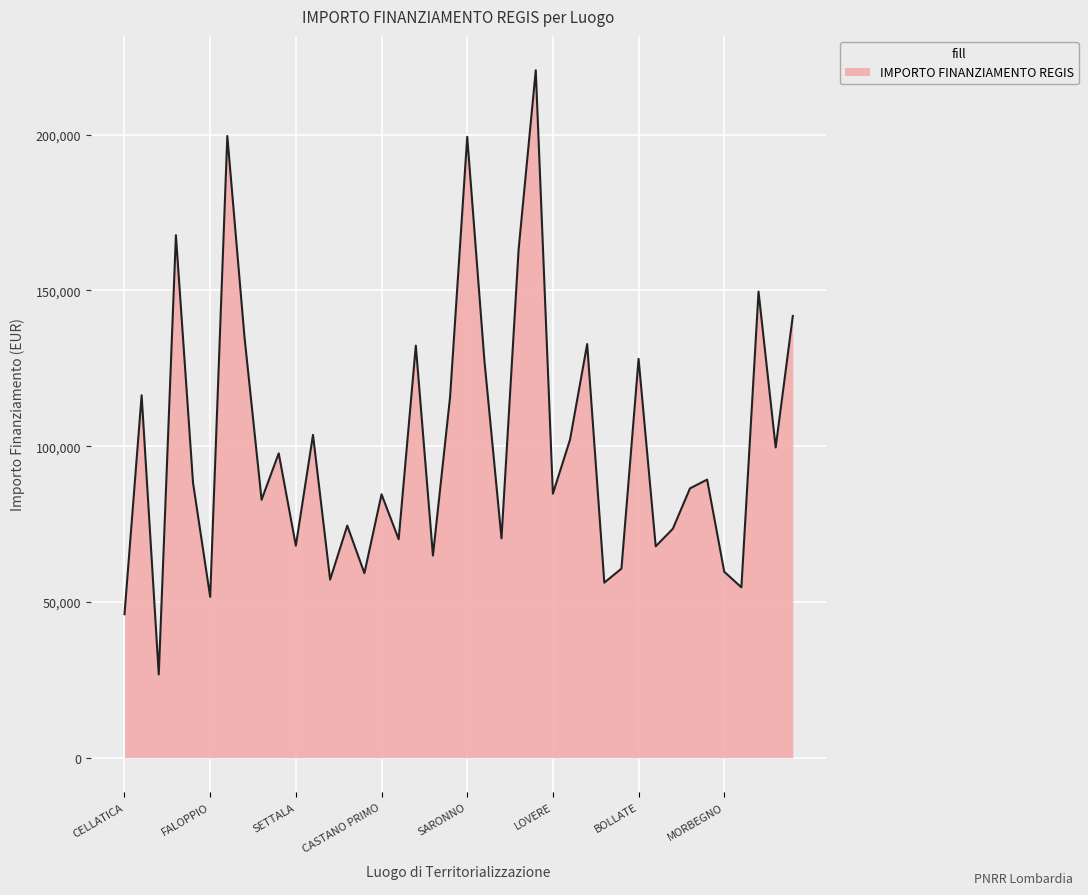

What is the difference between the maximum and minimum values?

193933.1